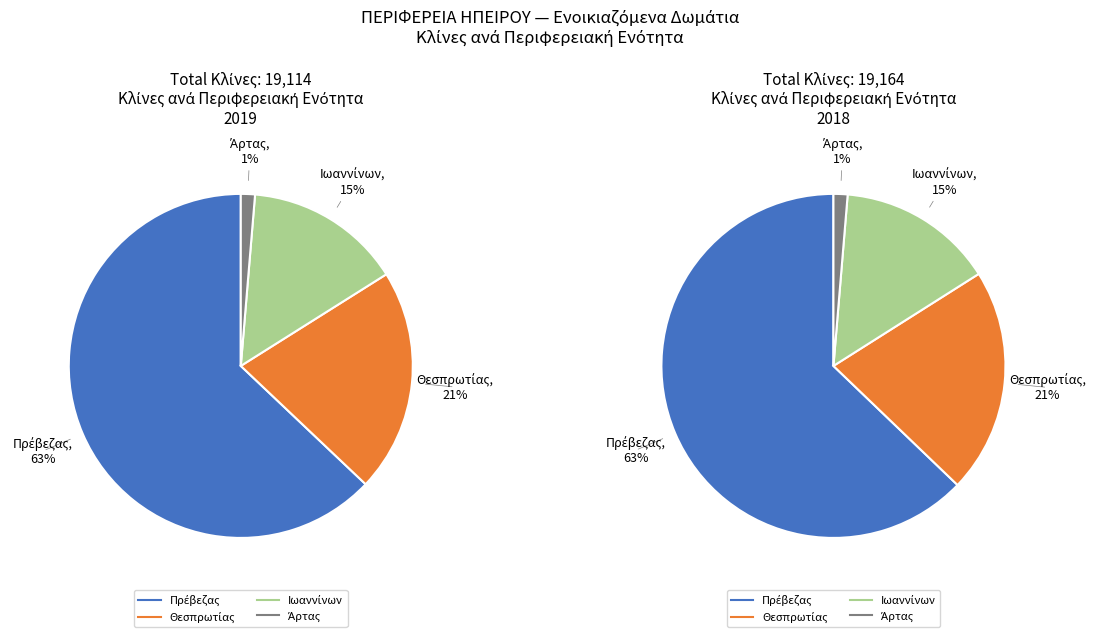

To the nearest percent, what portion does Άρτας represent?

1%